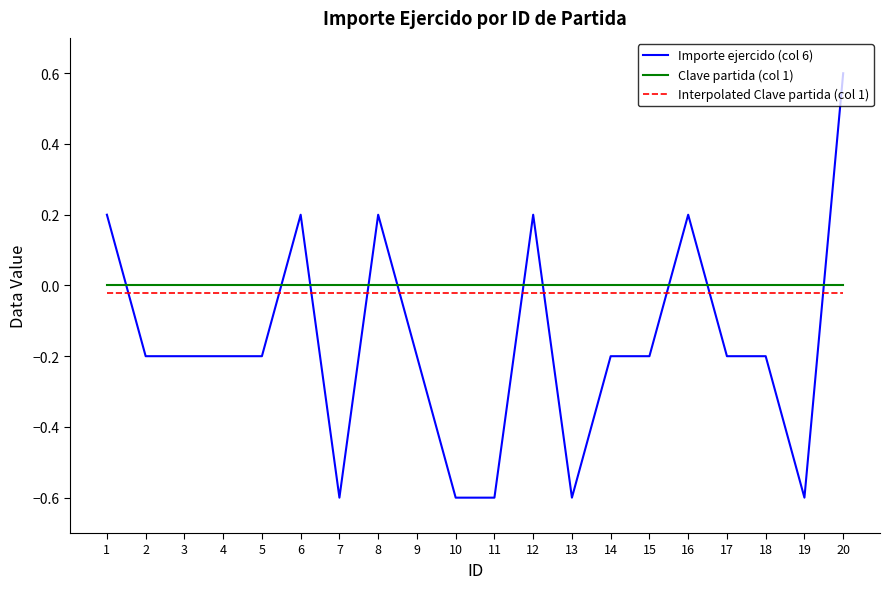

The Interpolated Clave partida (col 1) series shows -0.0 at 14. True or false?

True